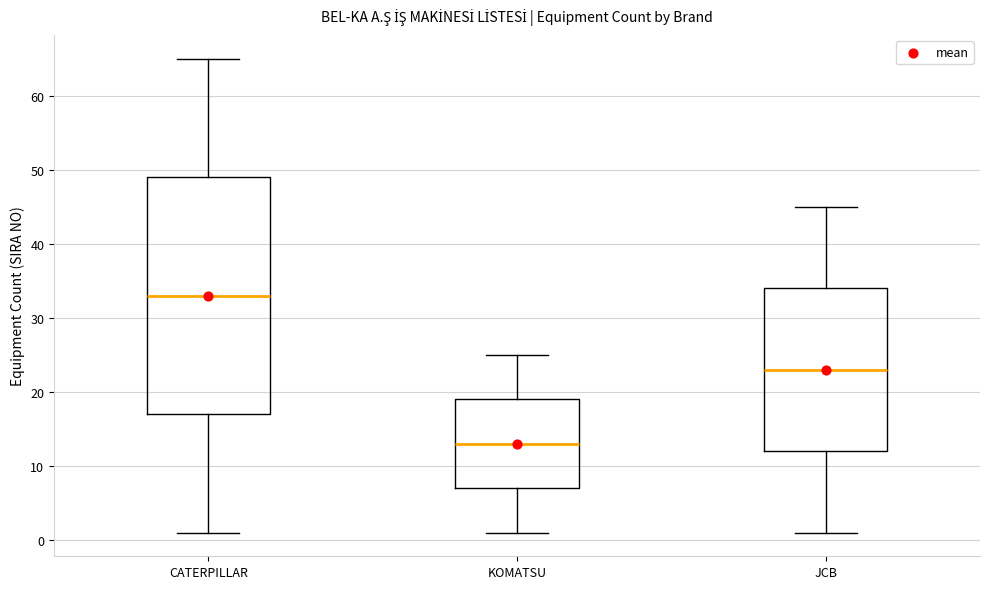

Where does the median line of the box for JCB sit on the y-axis? The values are not printed on the chart, so give them approximately, as read against the axis.

23